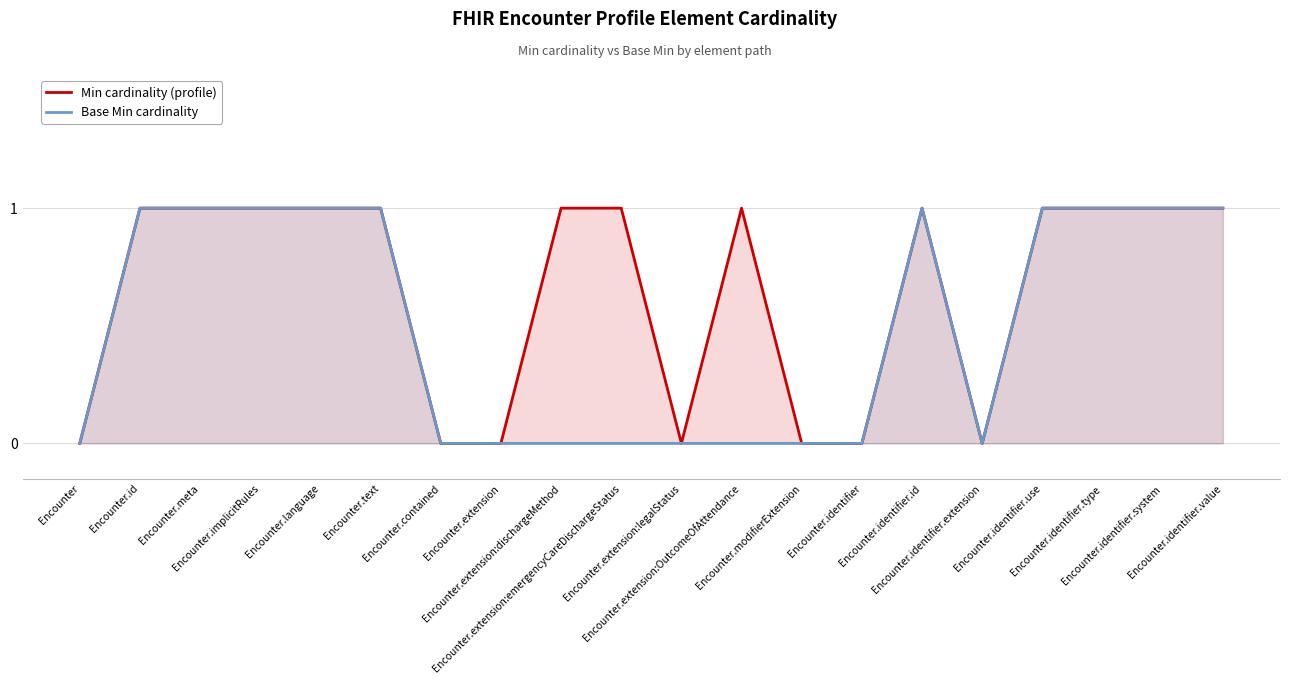

How many lines are shown in the chart?

2